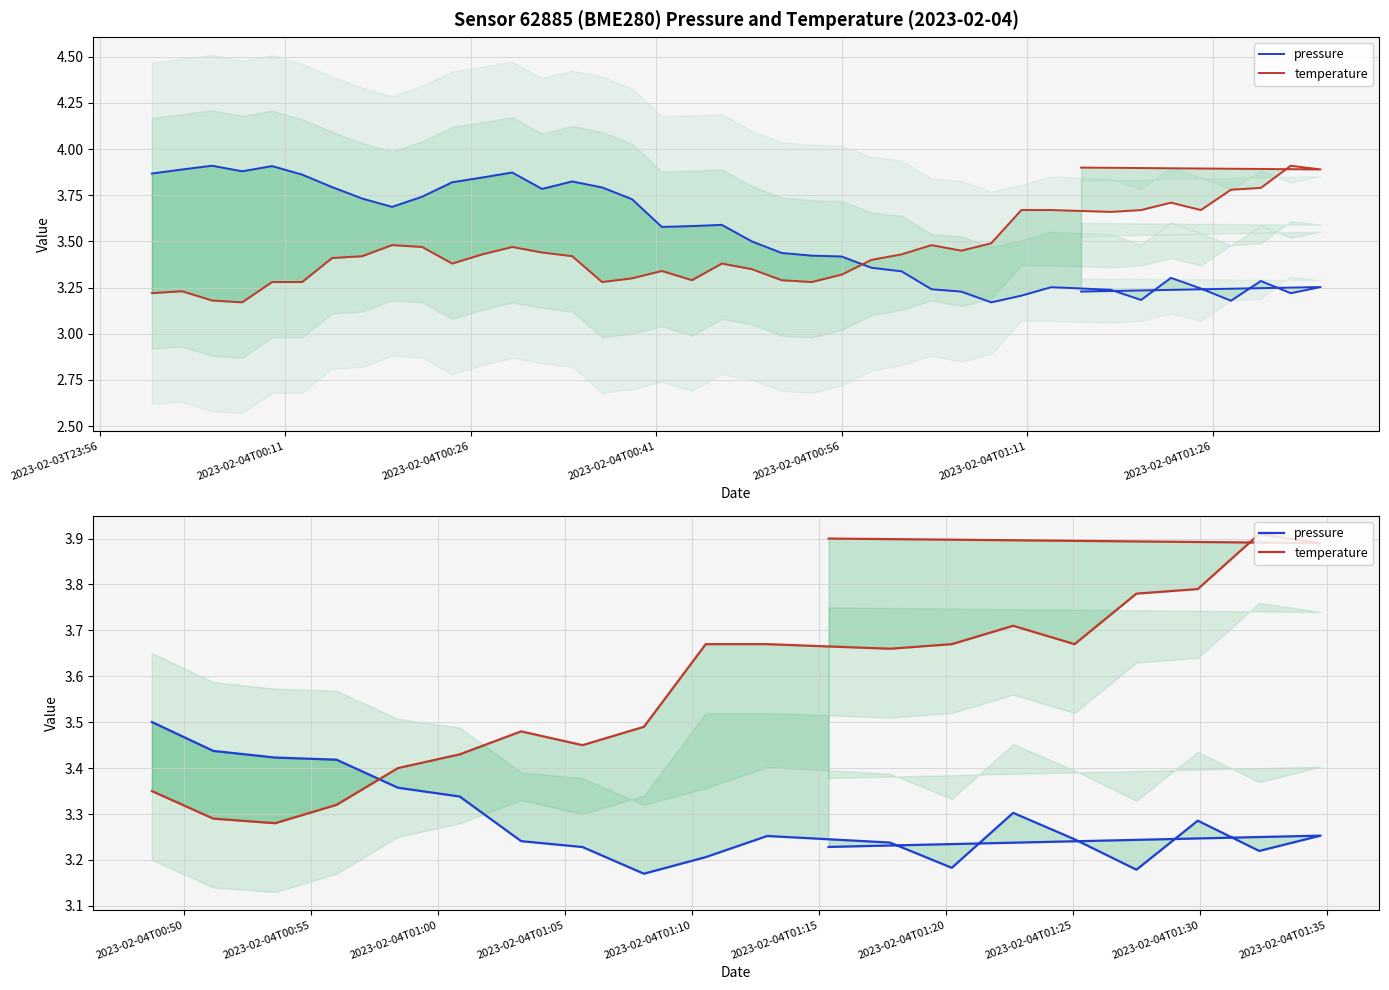

How many series are shown in this chart?

2